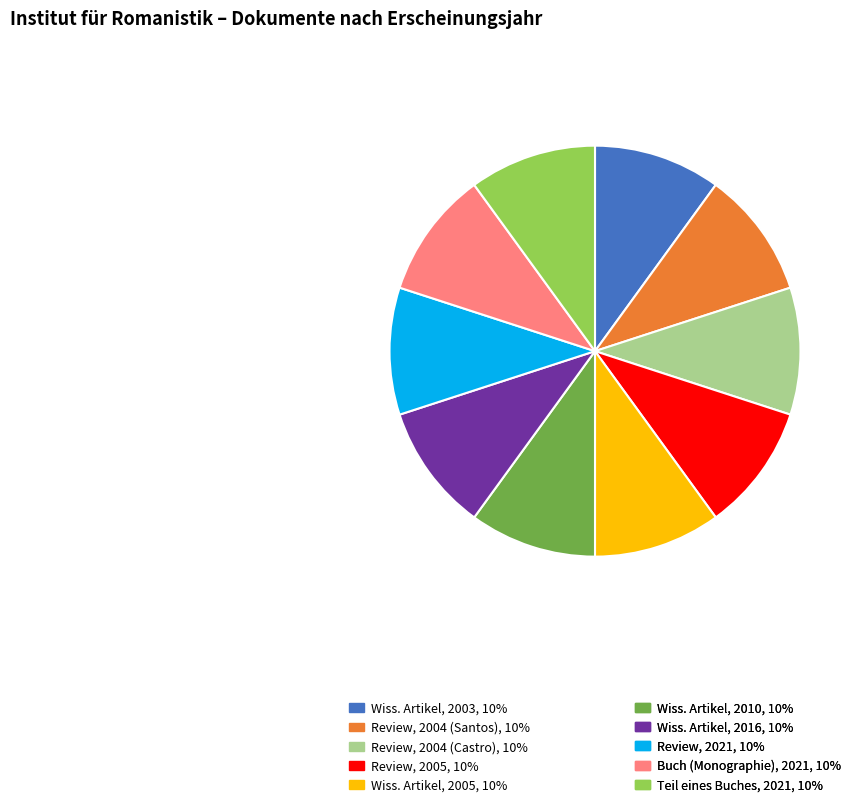

Is there a majority slice in this chart?

No